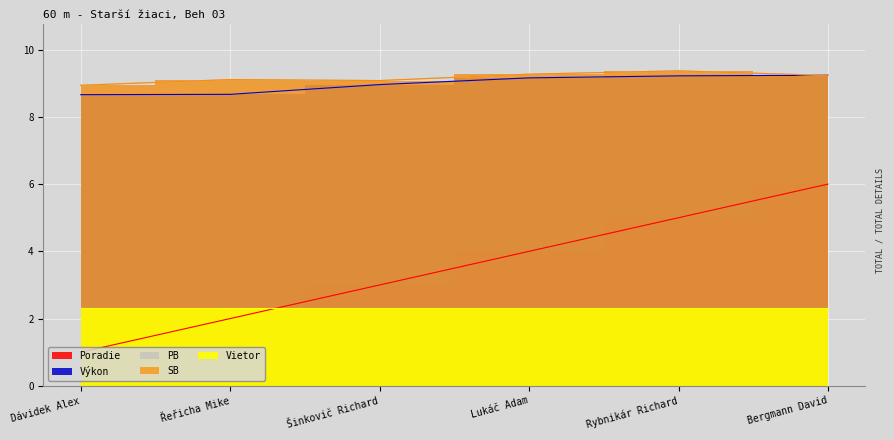

Between Lukáč Adam and Rybnikár Richard, which is larger?

Rybnikár Richard